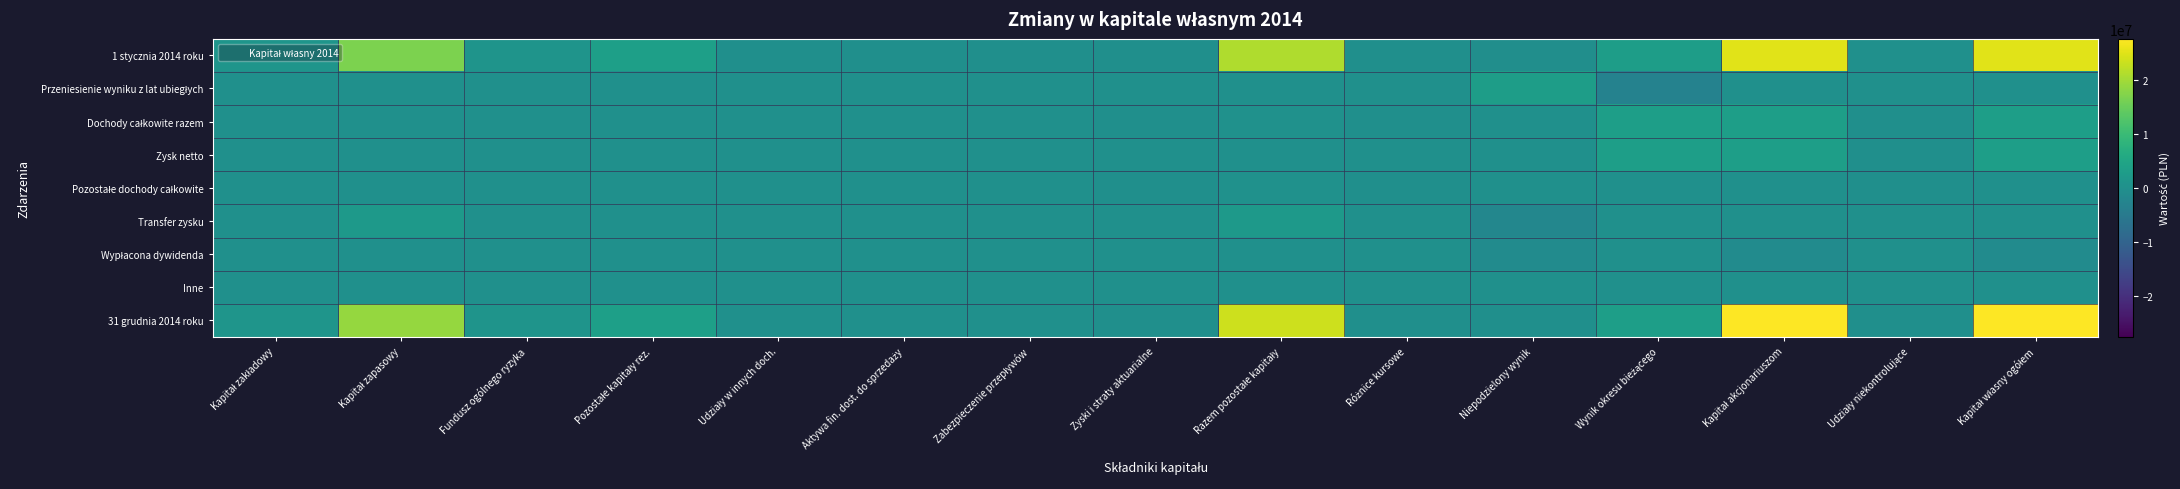

At which category is the sum across all series the highest?

Kapitał akcjonariuszom